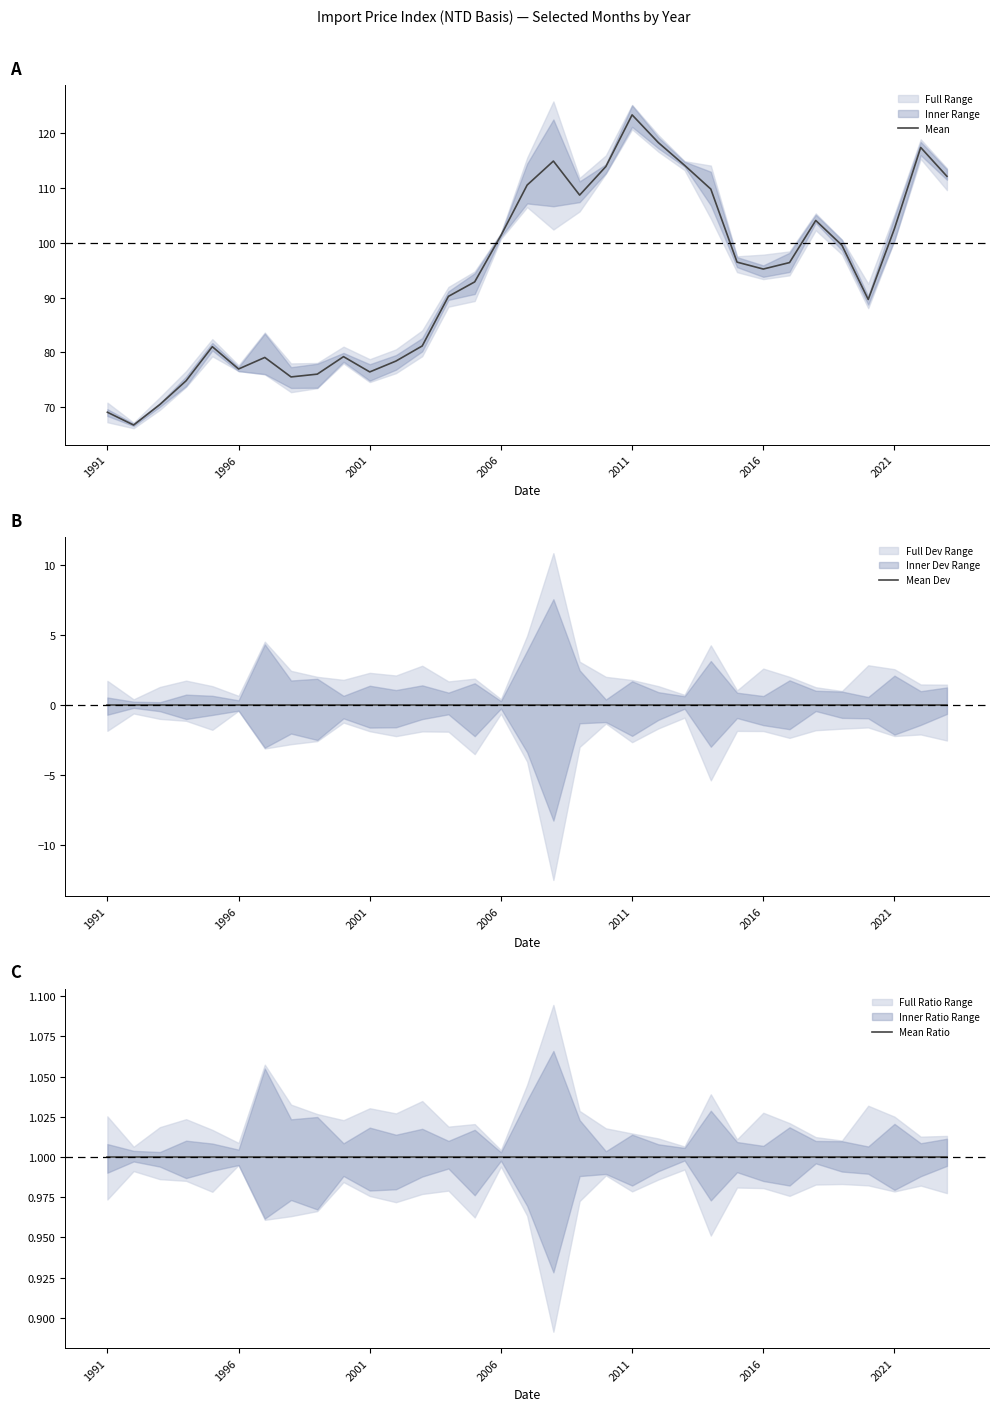

Reading left to right, list all the values displayed in this chart.

Mean: 69.1	66.8	70.5	74.8	81.0	77.0	79.1	75.5	76.0	79.2	76.5	78.4	81.2	90.2	92.9	101.3	110.5	114.9	108.7	113.9	123.3	118.2	114.1	109.8	96.5	95.2	96.4	104.0	99.5	89.6	102.6	117.3	112.1
Mean Dev: 0.0	0.0	0.0	0.0	0.0	0.0	0.0	0.0	0.0	0.0	0.0	0.0	0.0	0.0	0.0	0.0	0.0	0.0	0.0	0.0	0.0	0.0	0.0	0.0	0.0	0.0	0.0	0.0	0.0	0.0	0.0	0.0	0.0
Mean Ratio: 1.0	1.0	1.0	1.0	1.0	1.0	1.0	1.0	1.0	1.0	1.0	1.0	1.0	1.0	1.0	1.0	1.0	1.0	1.0	1.0	1.0	1.0	1.0	1.0	1.0	1.0	1.0	1.0	1.0	1.0	1.0	1.0	1.0